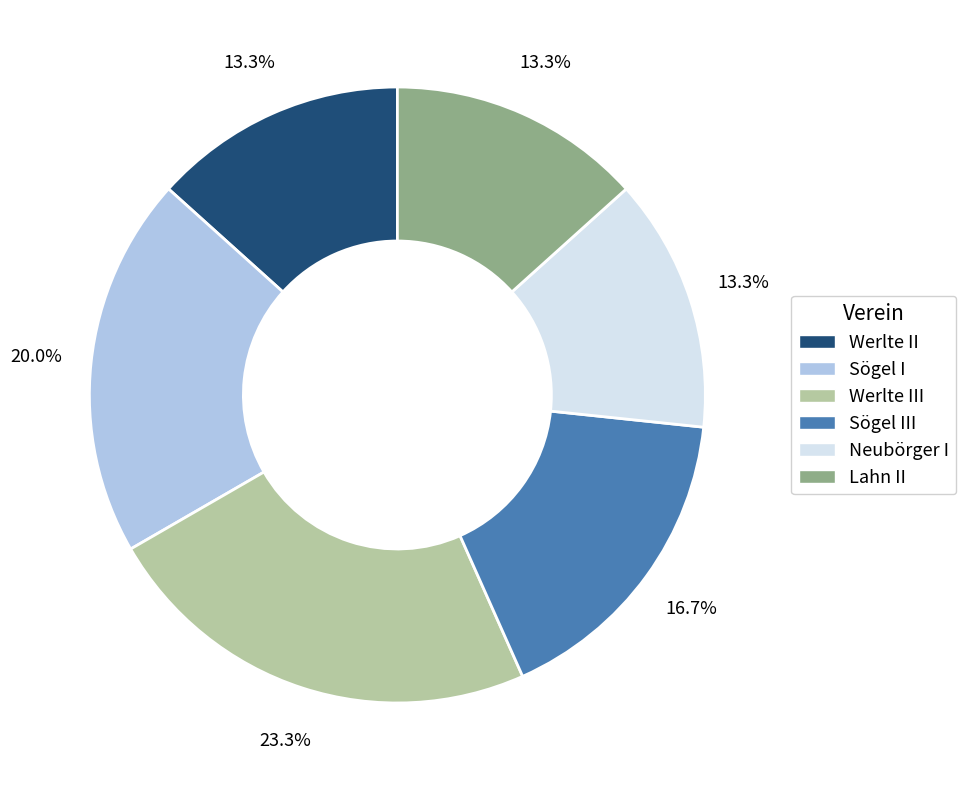

To the nearest percent, what is the difference between the largest and smallest slice percentages?

10%